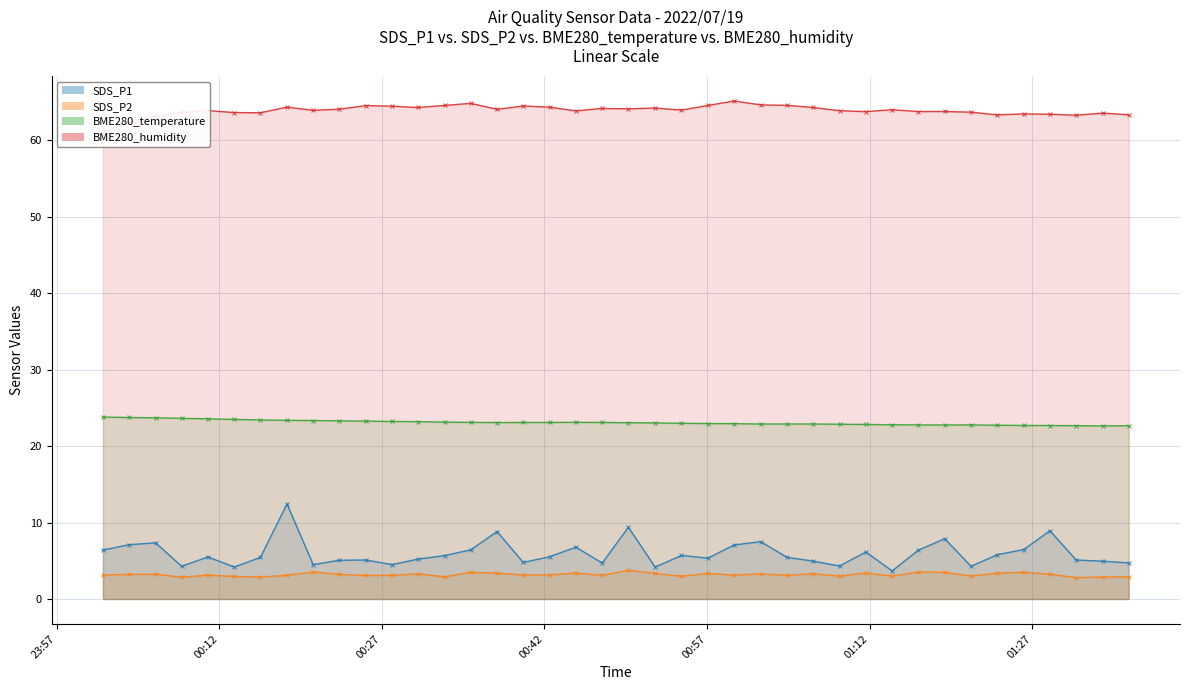

True or false: SDS_P2 and BME280_humidity cross at least once.

False